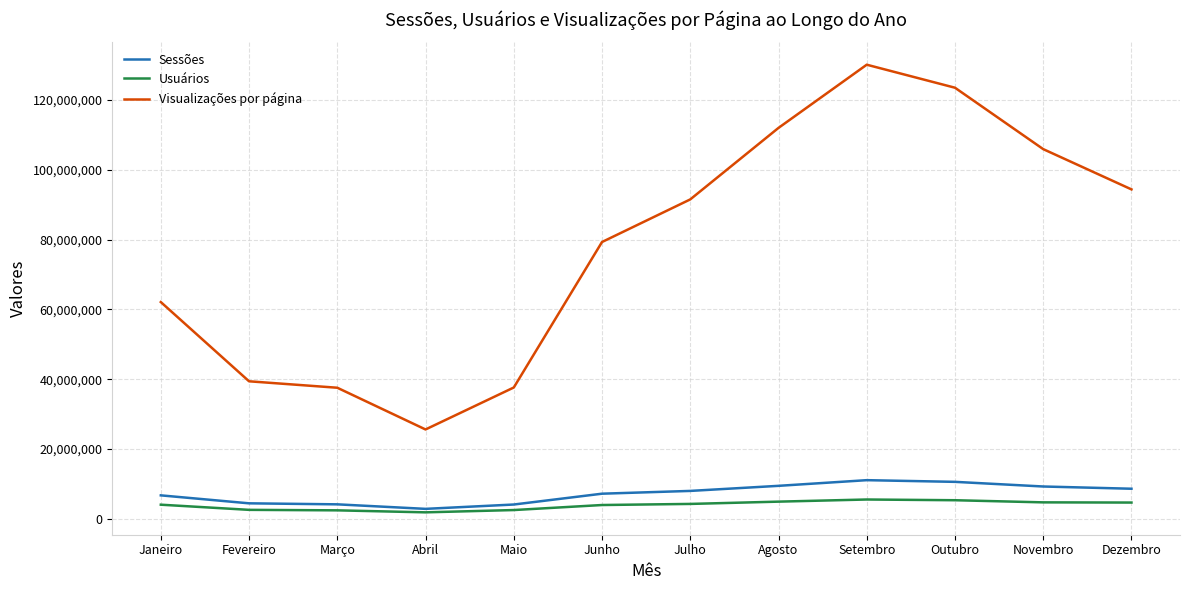

True or false: Sessões has a value of 19527597 at Setembro.

False